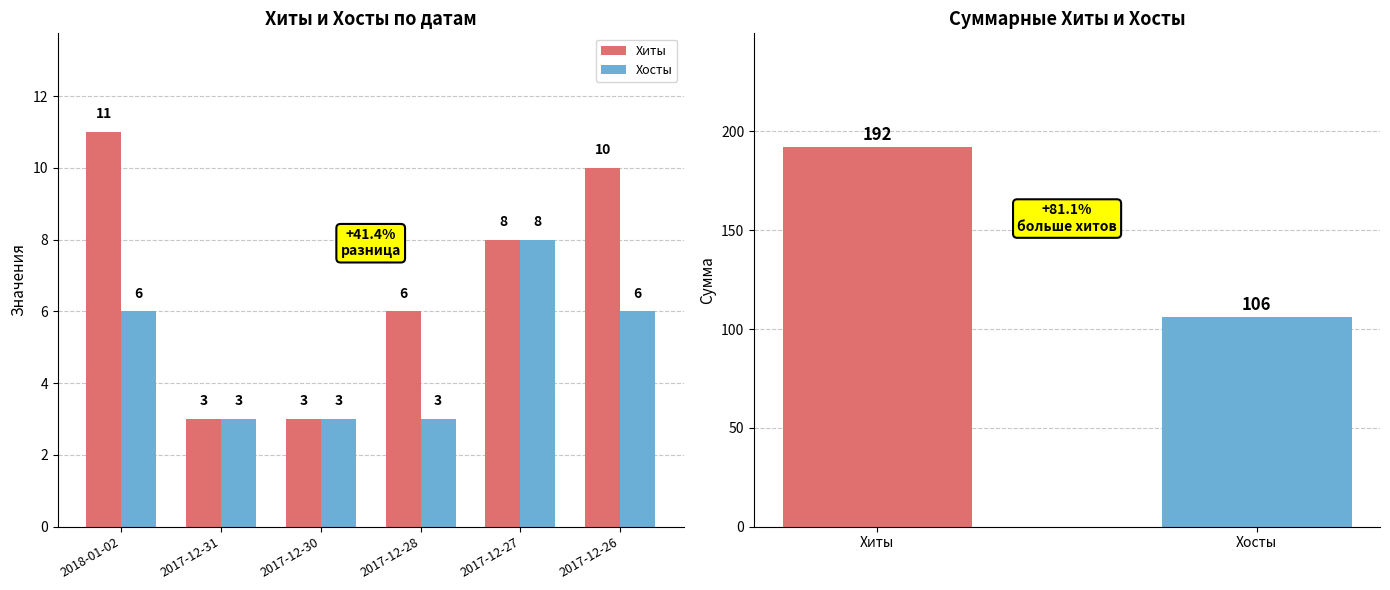

List the labels in order of Хиты value, largest first.

2018-01-02, 2017-12-26, 2017-12-27, 2017-12-28, 2017-12-31, 2017-12-30